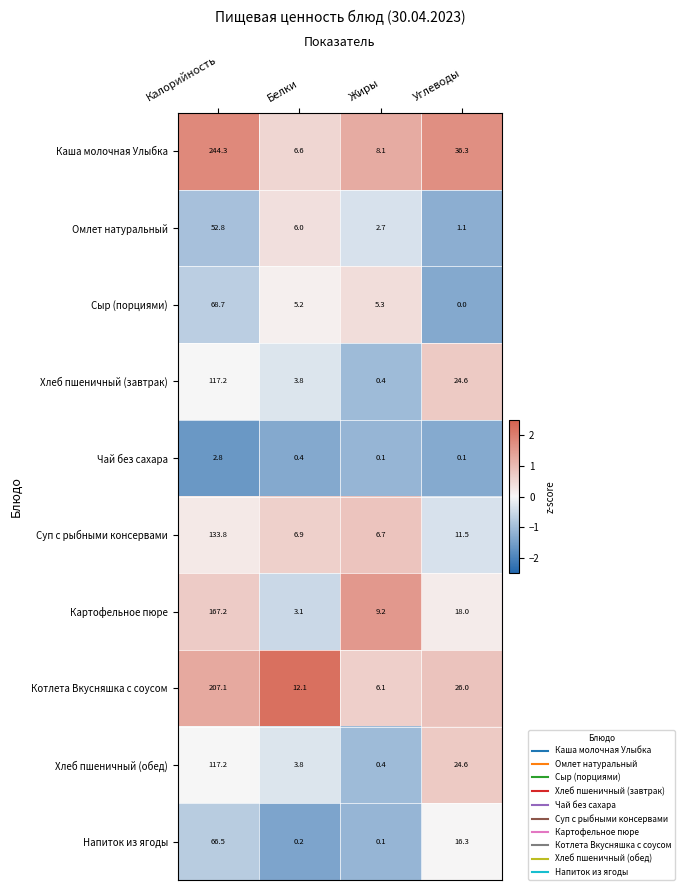

Where is Напиток из ягоды nearest to the value 33?

Углеводы